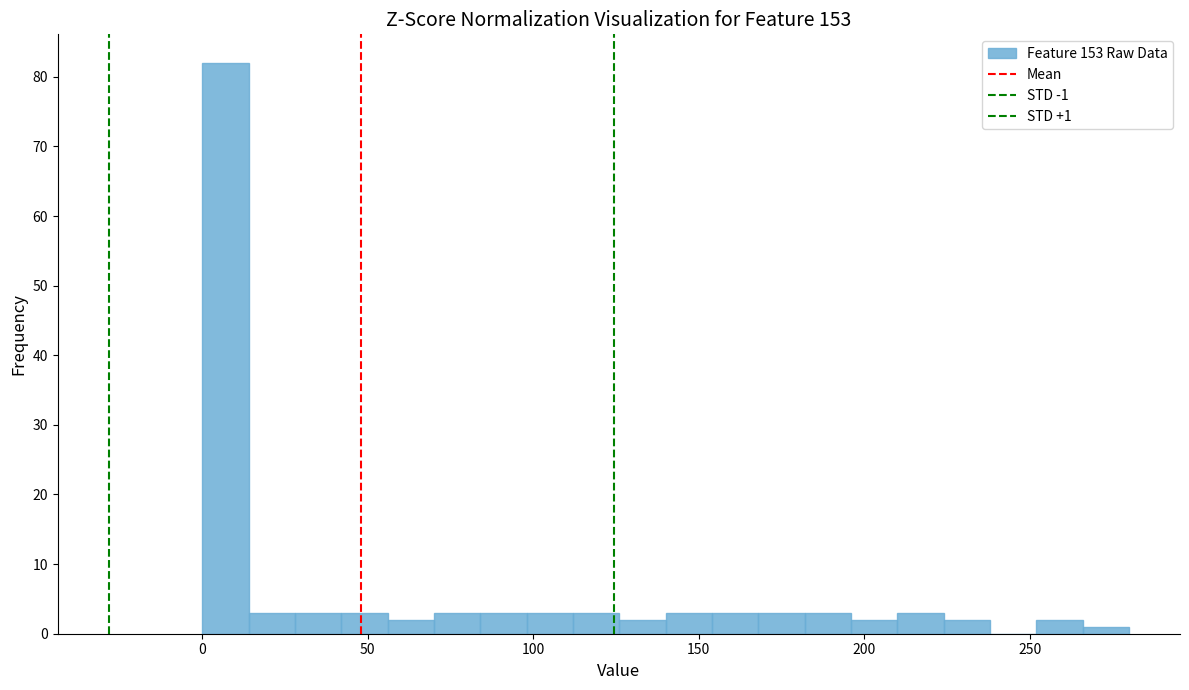

Read against the x-axis, roughly where is the centre of the tallest bar?

5